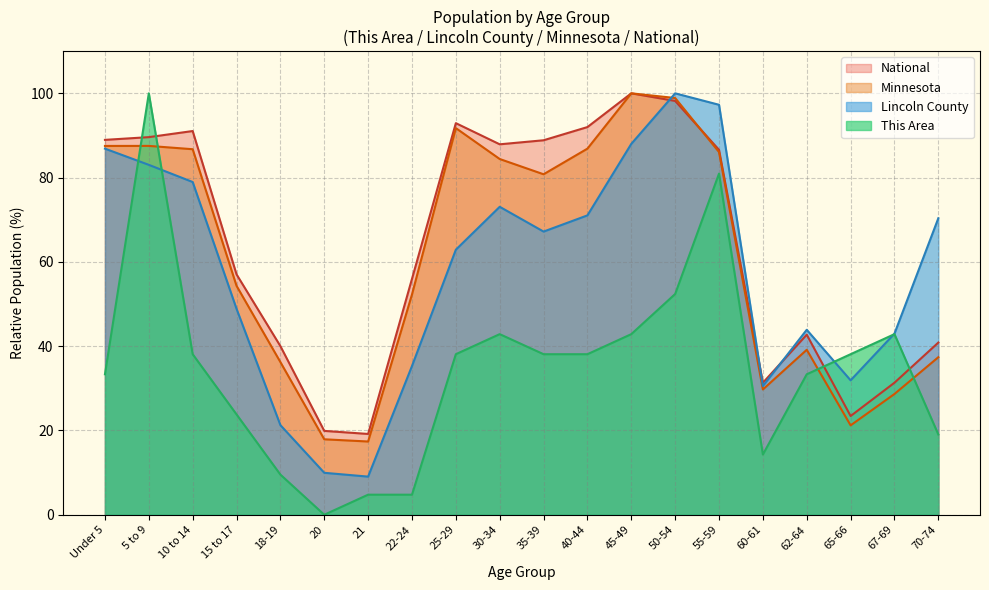

At 55-59, list the series in order from largest to smallest.

Lincoln County, National, Minnesota, This Area